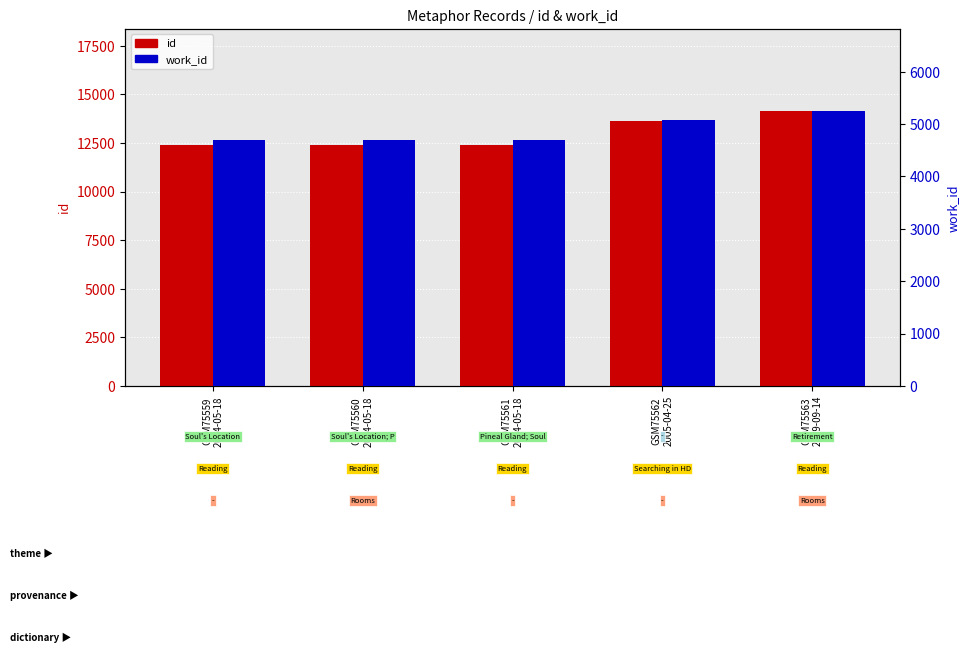

What is the spread (max minus min) of values at GSM75560
2004-05-18?

7684